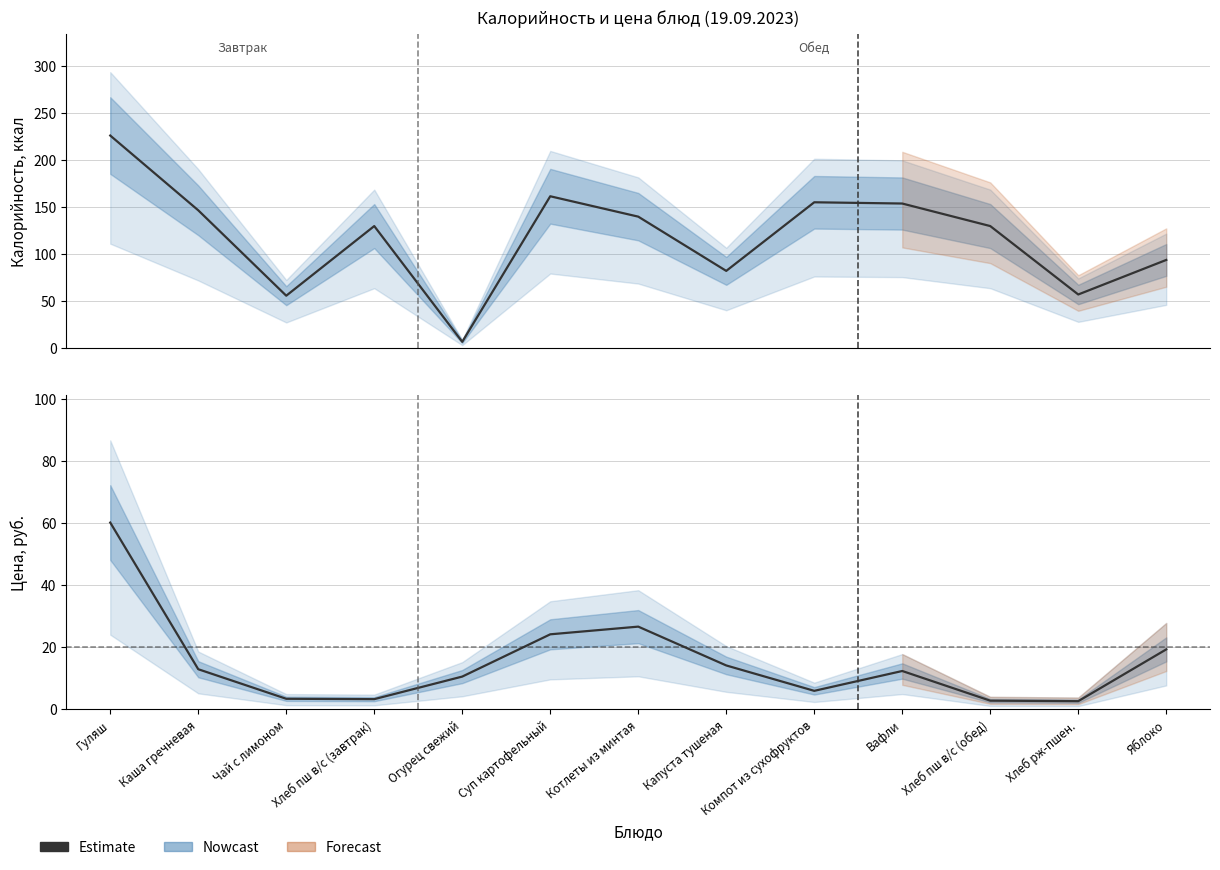

At which category does the chart reach its peak across all series?

Гуляш